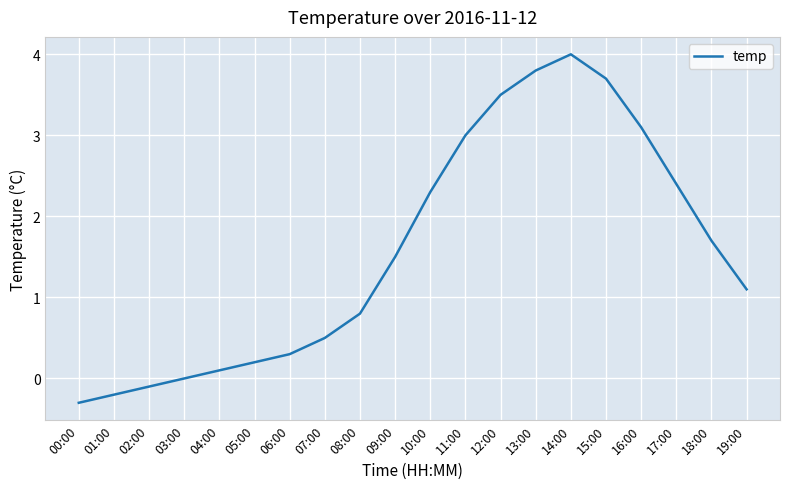

List the labels in order of value, smallest first.

00:00, 01:00, 02:00, 03:00, 04:00, 05:00, 06:00, 07:00, 08:00, 19:00, 09:00, 18:00, 10:00, 17:00, 11:00, 16:00, 12:00, 15:00, 13:00, 14:00